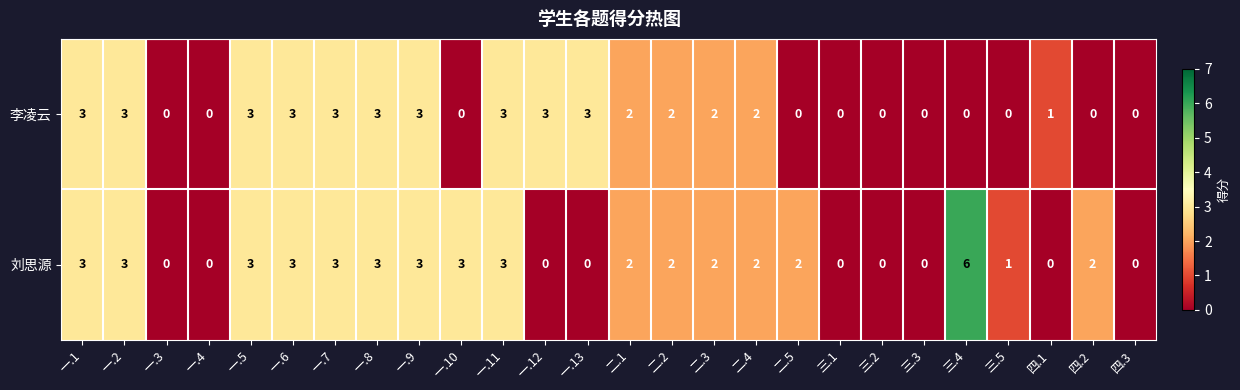

What is the difference between the maximum and minimum values in the 刘思源 series?

6